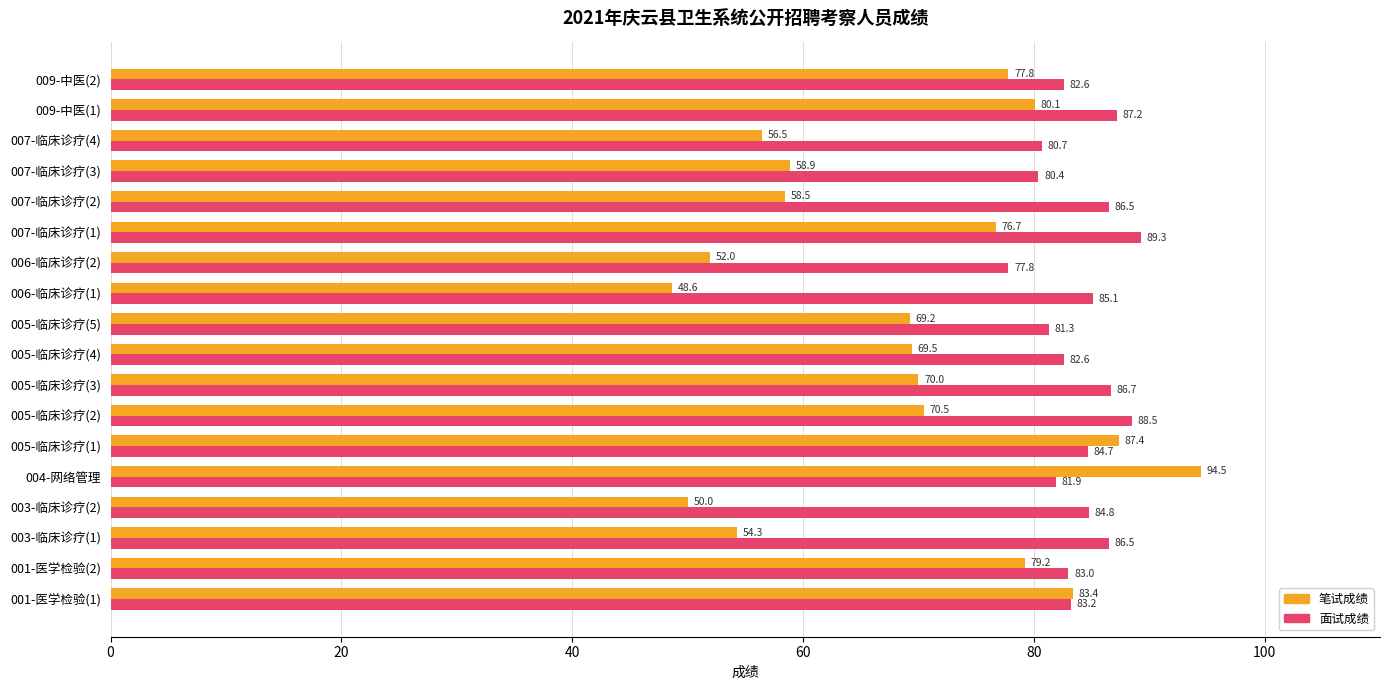

List the series in order of their peak value, highest first.

笔试成绩, 面试成绩